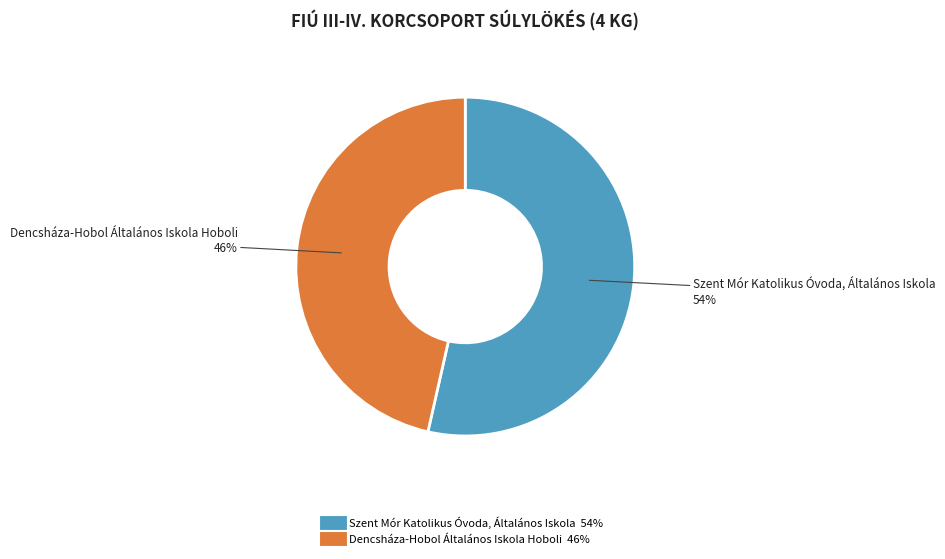

How many segments does this pie chart have?

2